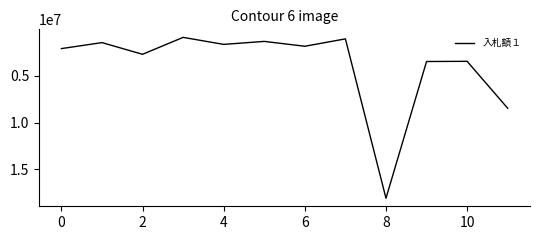

What is the greatest value displayed?

18095100